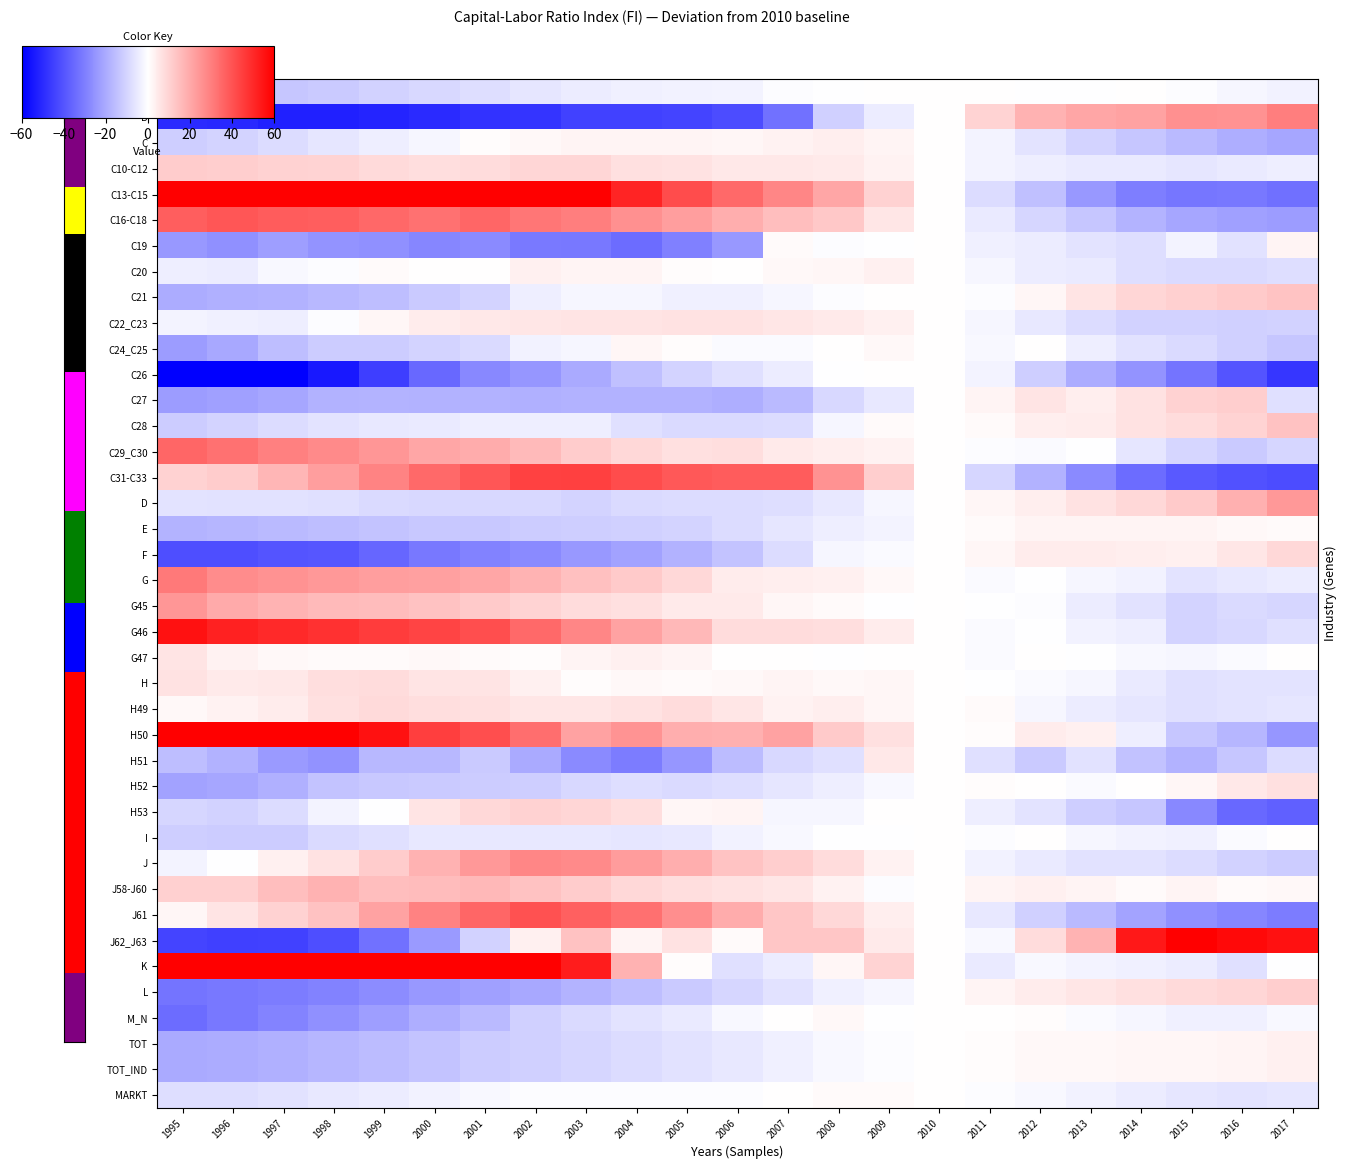

What is the spread (max minus min) of values at 2005?

85.7